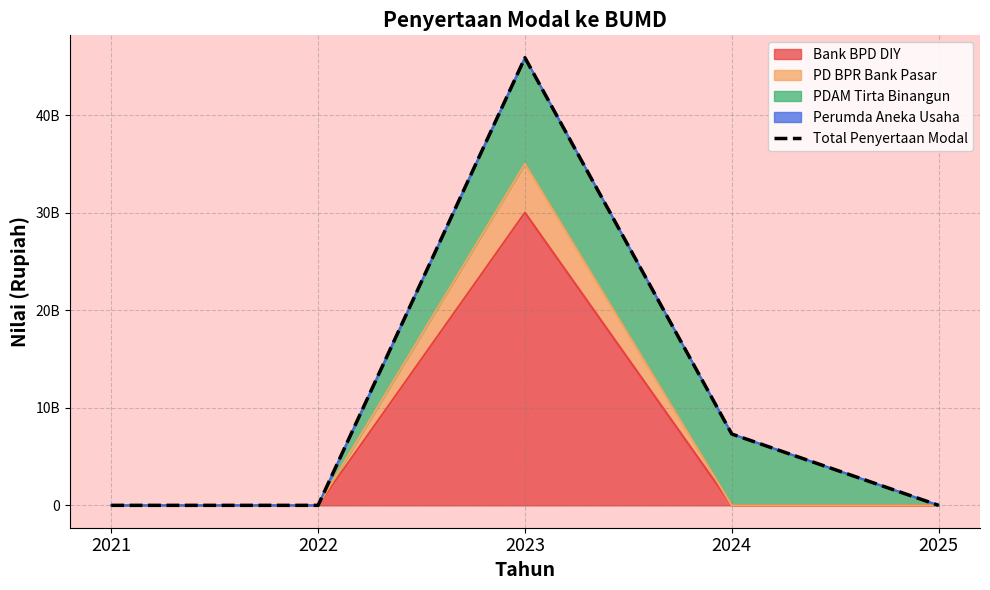

Reading left to right, transcribe all the data shown in this chart.

0	0	45873192403	7307807724	0